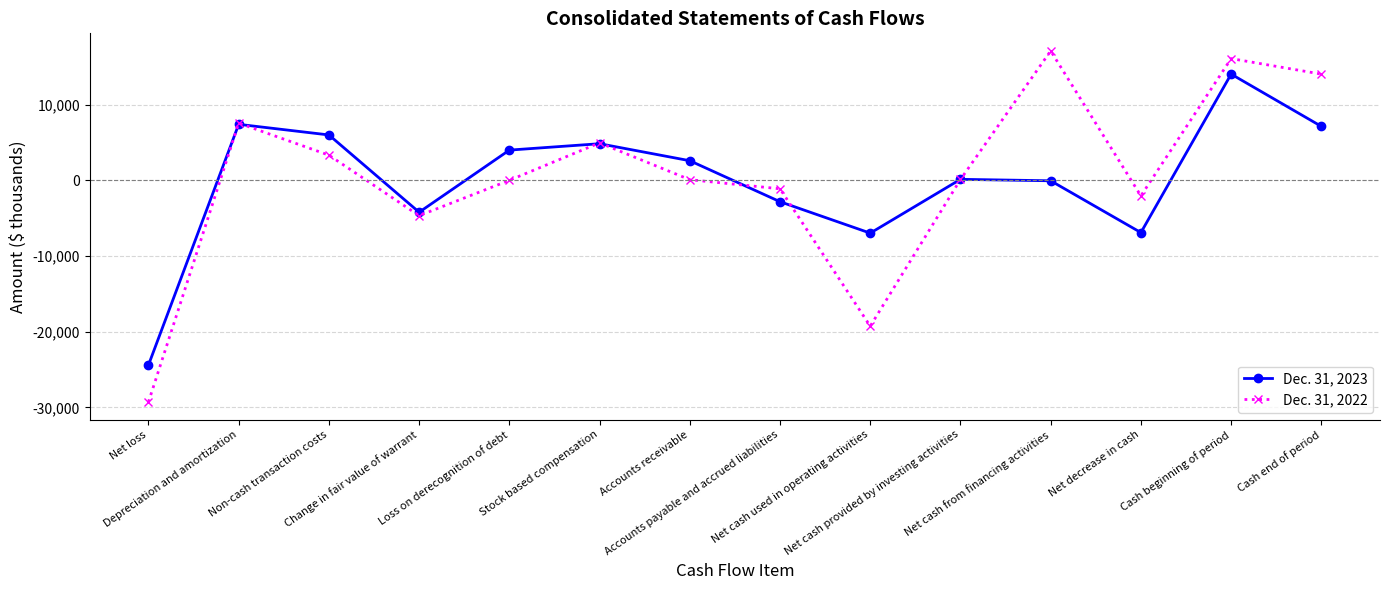

What is the difference between the highest and lowest values at Accounts payable and accrued liabilities?

1705